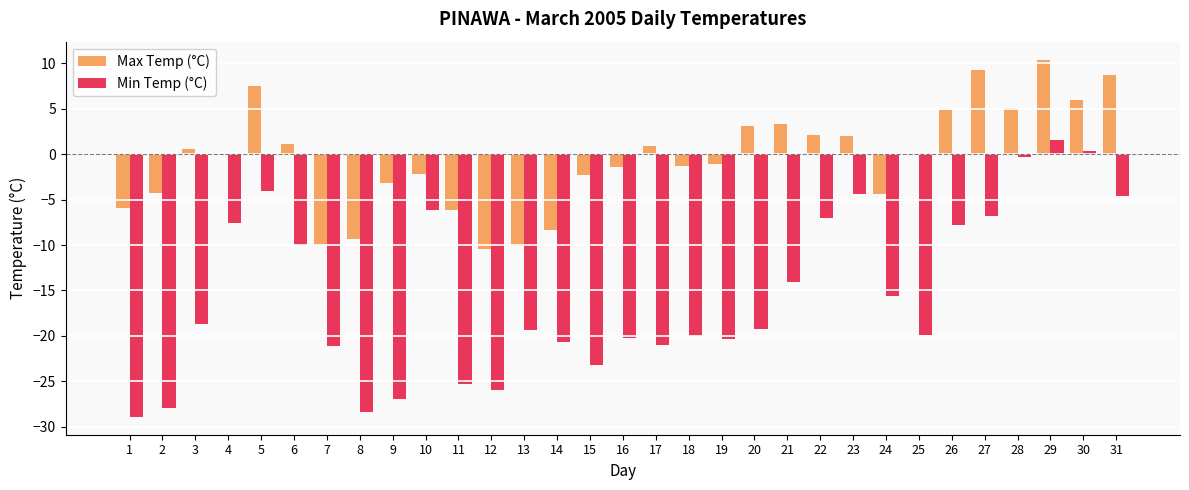

How many groups of bars are there?

31